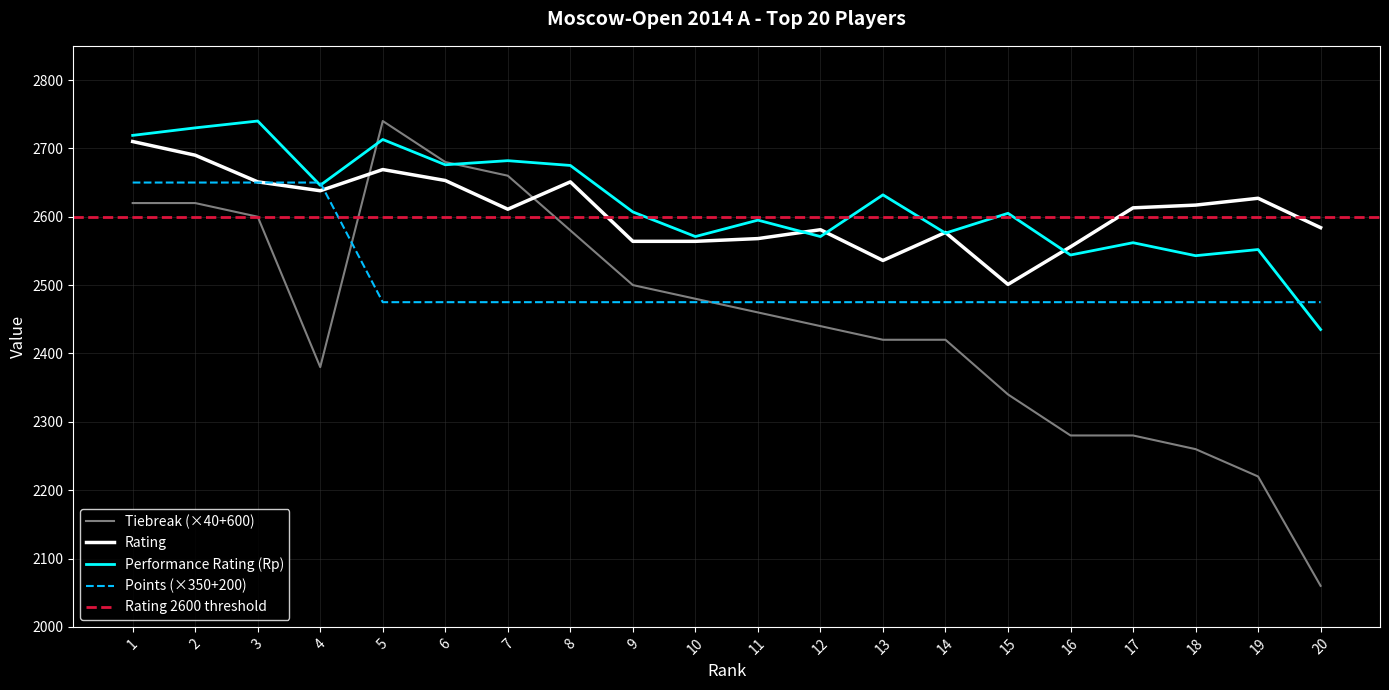

At 10, list the series in order from smallest to largest.

Points, Tiebreak1, Rating, Rp